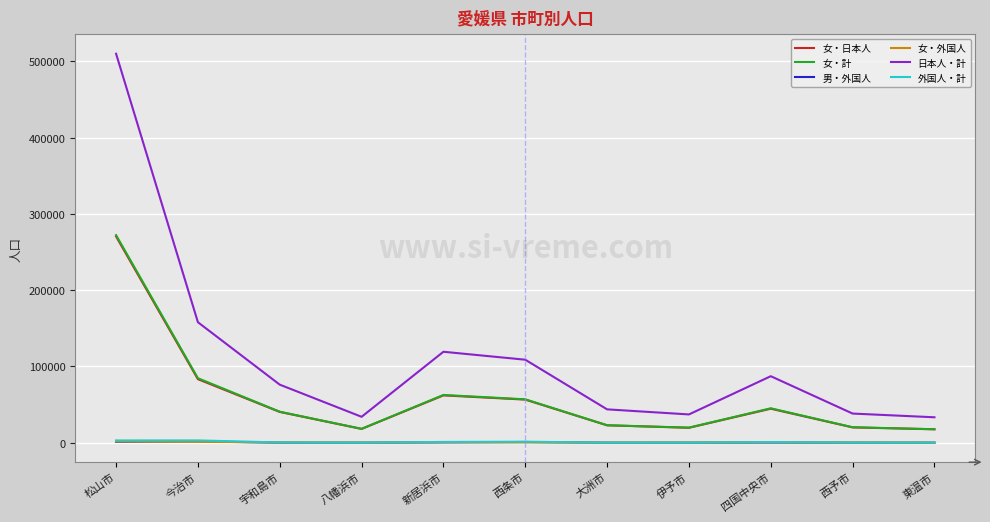

Which series has the widest spread of values?

日本人・計